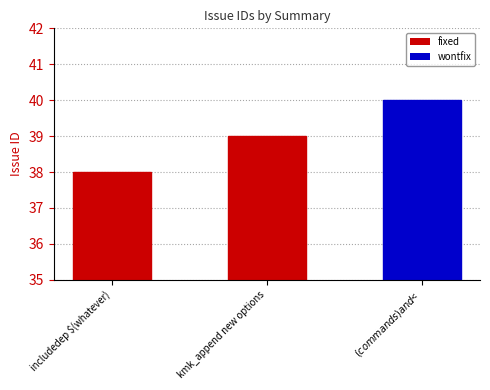

Between includedep $(whatever) and $(commands) and $<, which is larger?

$(commands) and $<